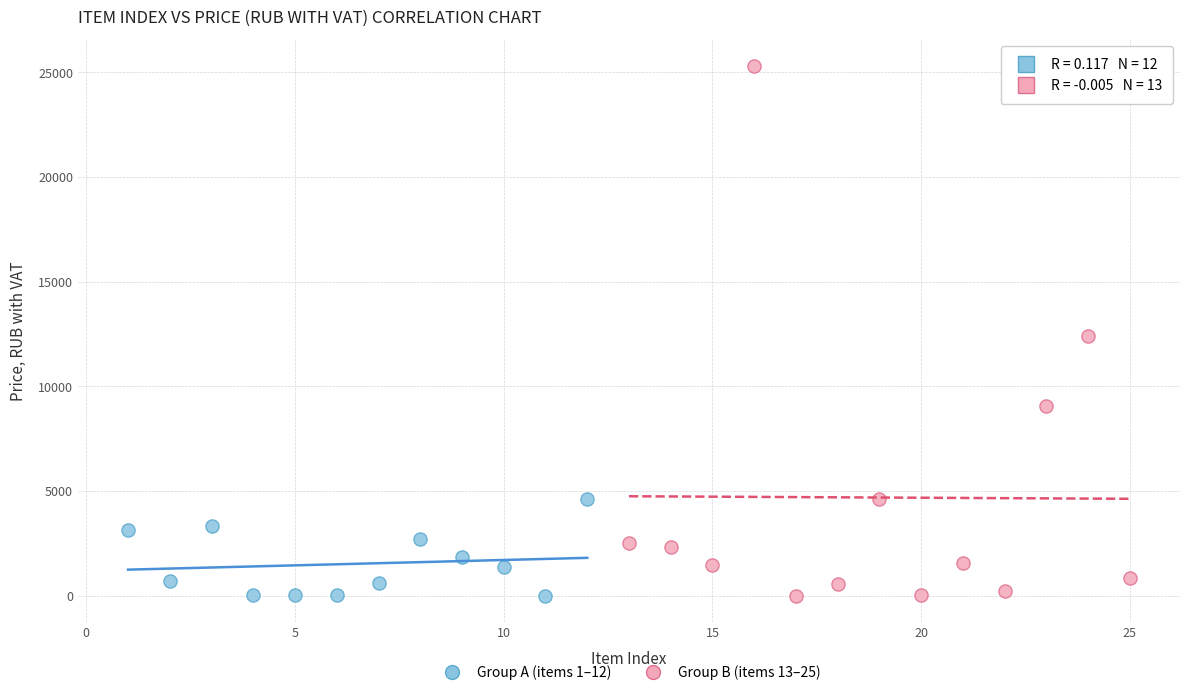

Which series contains the highest Y value?

Group B (items 13–25)